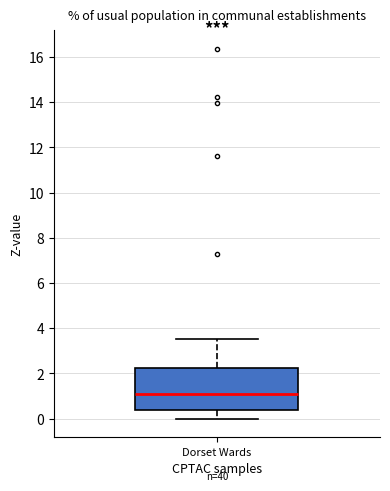

Where does the lower whisker of the box for Dorset Wards end on the y-axis? The values are not printed on the chart, so give them approximately, as read against the axis.

0.0